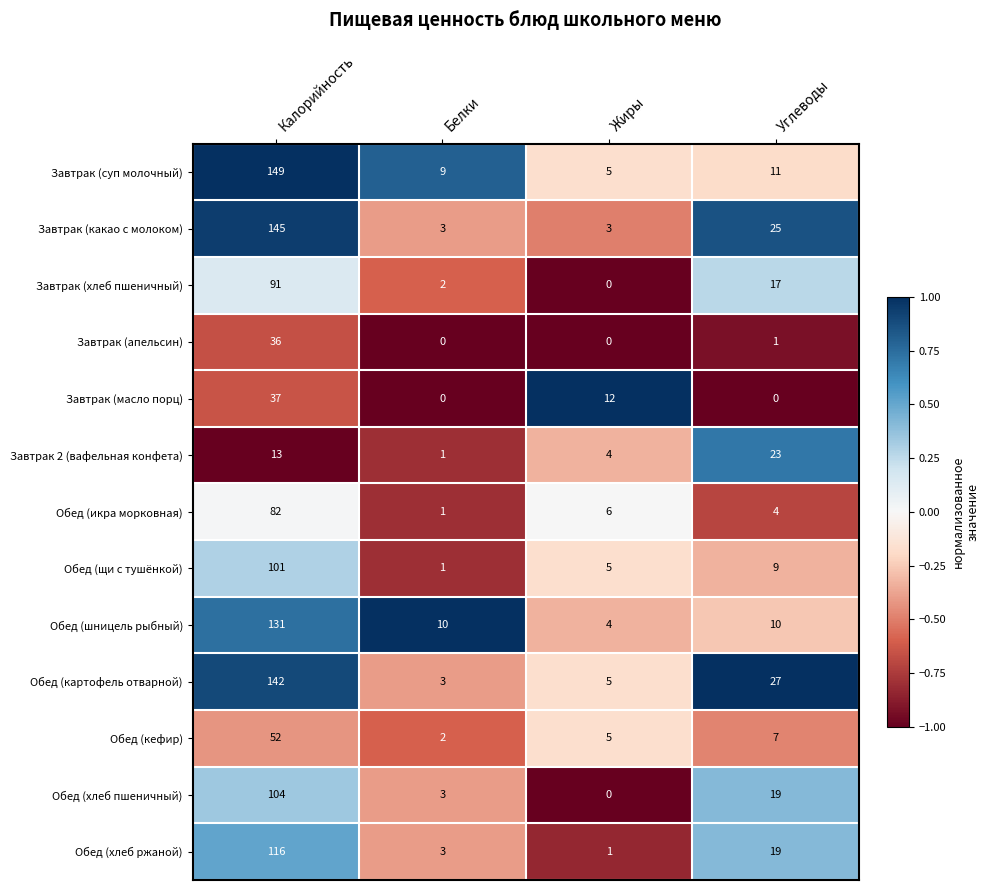

True or false: Завтрак (масло порц) has a value of 7 at Жиры.

False